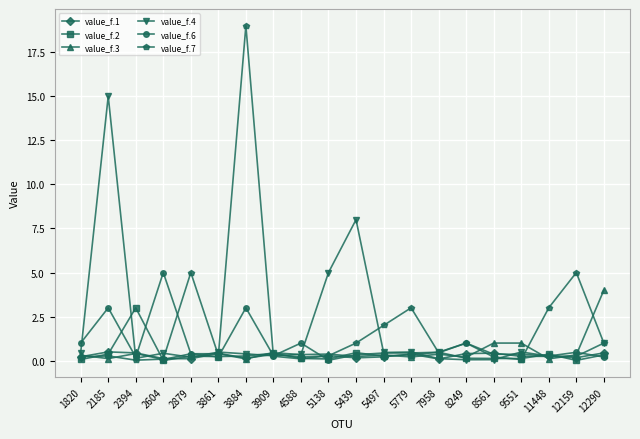

At which category does value_f.6 reach its first local valley?

2394